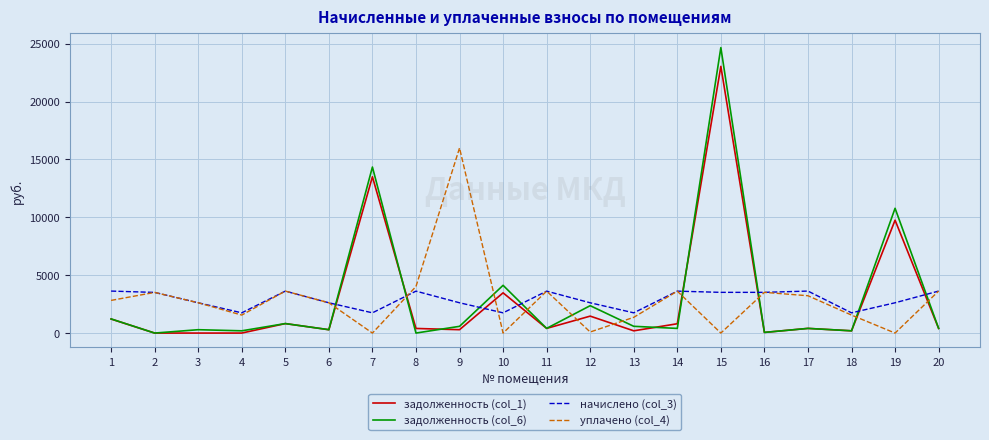

What is the difference between the начислено (col_3) values at 6 and 4?

868.8